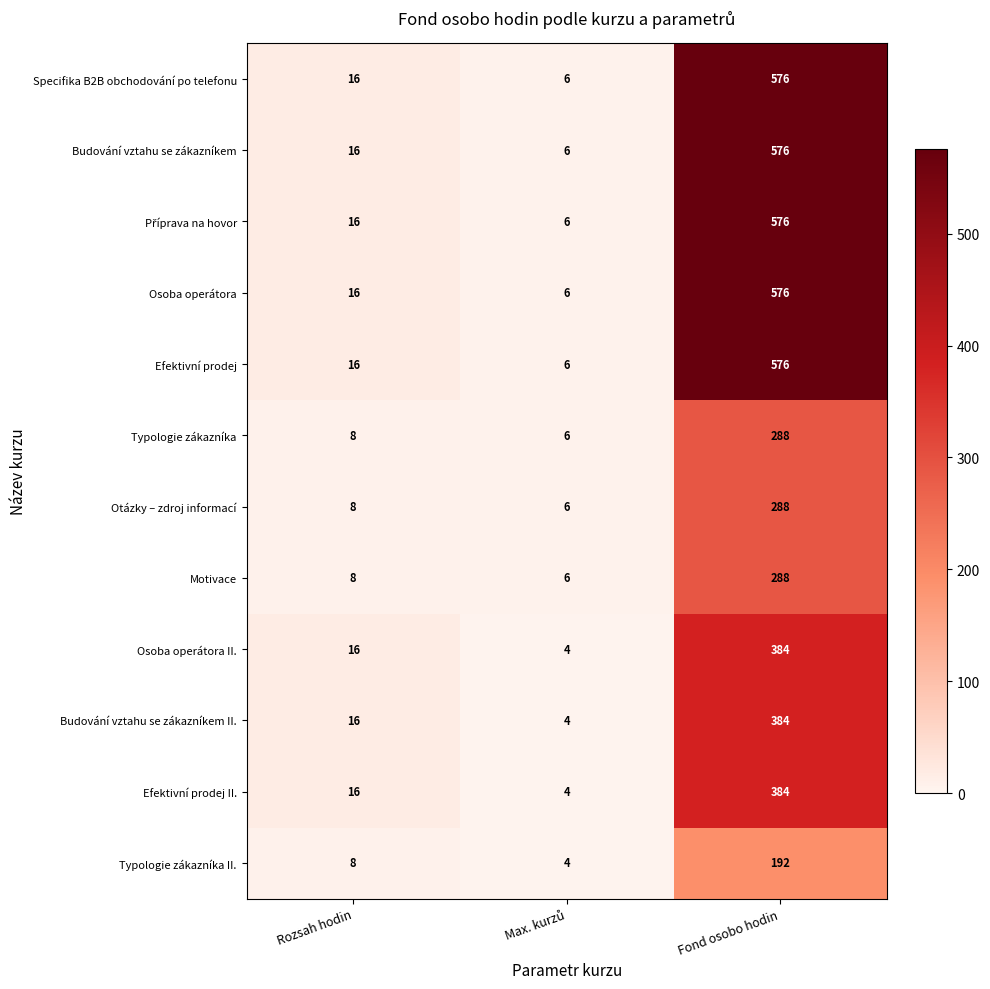

At which label is Osoba operátora II. closest to 194?

Rozsah hodin